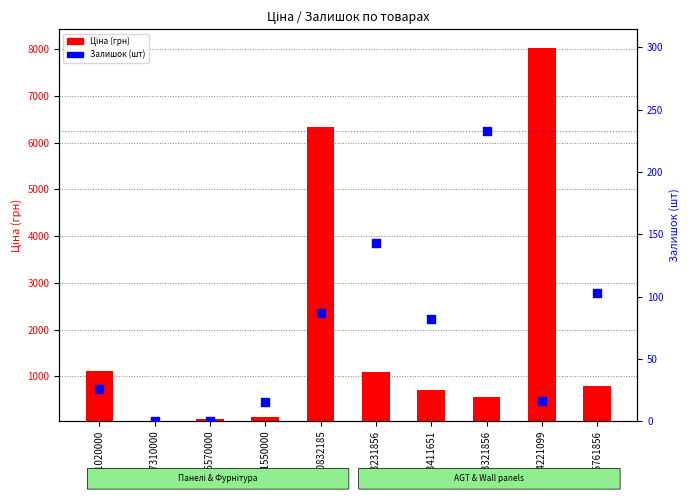

Which series has the largest total across all categories?

Ціна (грн)